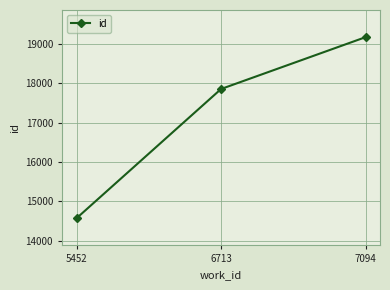

What is the average value?

17204